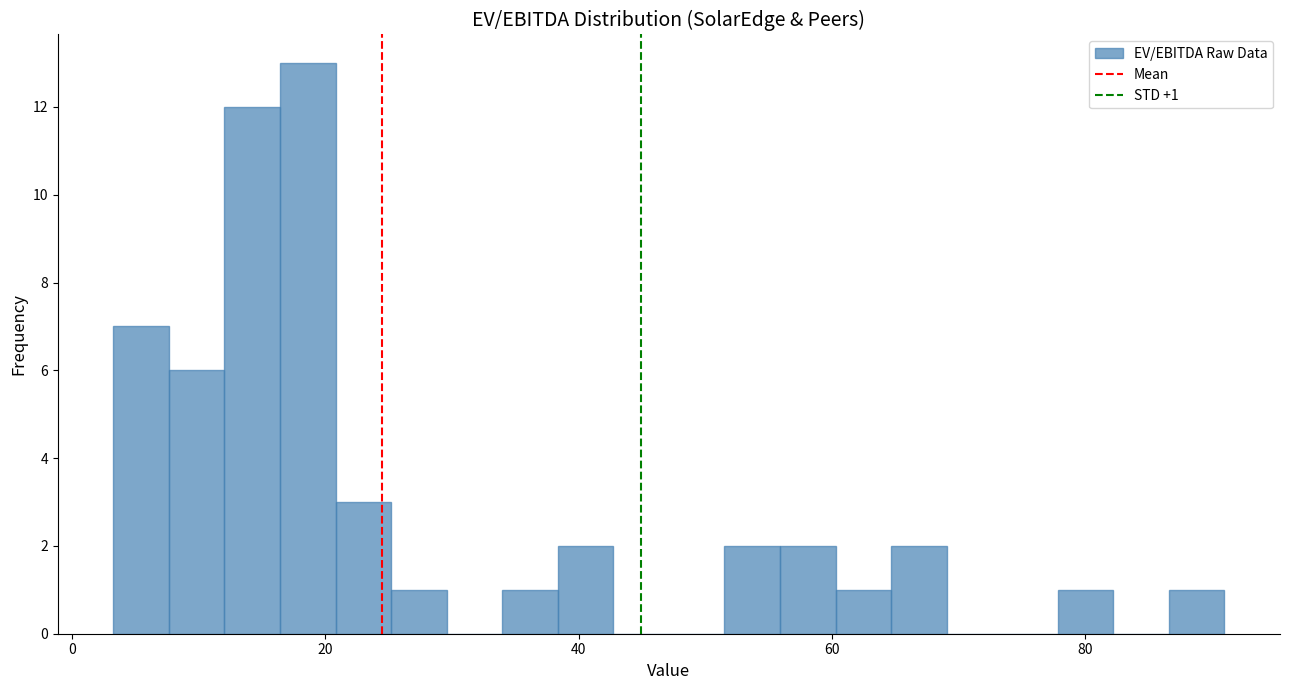

Around what value on the x-axis is the tallest bar? Give the approximate position of its centre, as read against the axis.

18